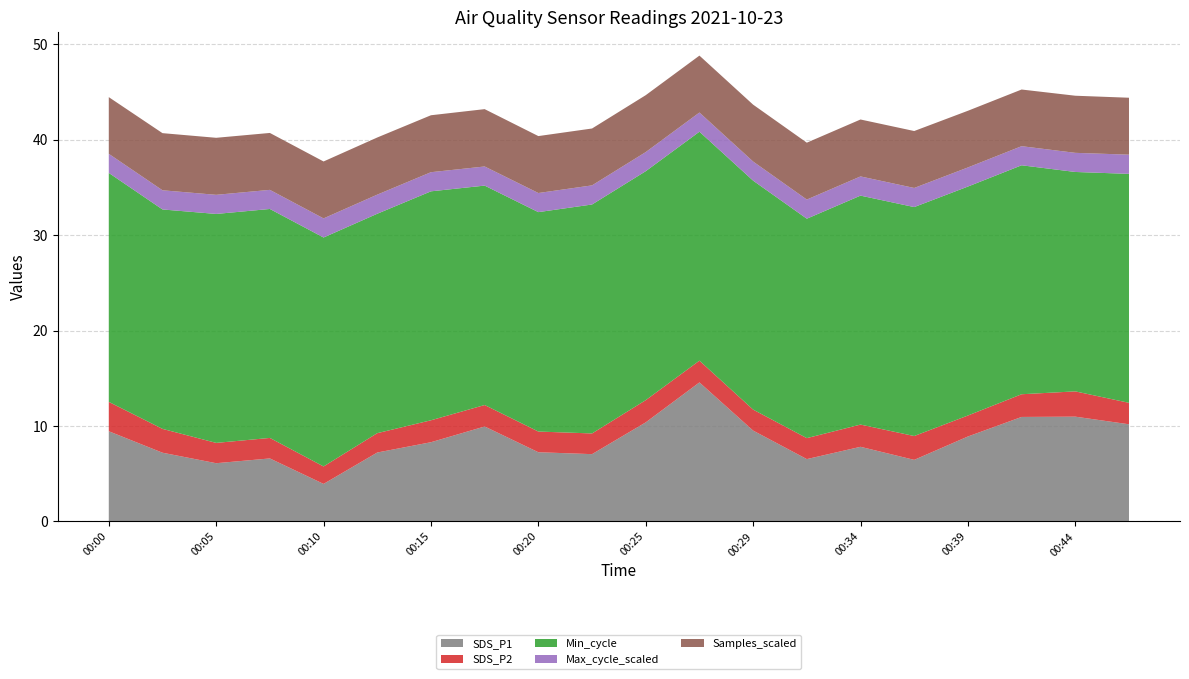

Reading left to right, what are all the values shown in this chart?

SDS_P1: 9.4	7.2	6.1	6.6	3.9	7.2	8.3	9.9	7.2	7.0	10.4	14.6	9.5	6.5	7.8	6.5	8.9	10.9	11.0	10.2
SDS_P2: 3.1	2.5	2.1	2.1	1.8	2.0	2.3	2.2	2.2	2.2	2.3	2.3	2.2	2.2	2.3	2.5	2.2	2.4	2.6	2.2
Min_cycle: 24.0	23.0	24.0	24.0	24.0	23.0	24.0	23.0	23.0	24.0	24.0	24.0	24.0	23.0	24.0	24.0	24.0	24.0	23.0	24.0
Max_cycle_scaled: 2.0	2.0	2.0	2.0	2.0	2.0	2.0	2.0	2.0	2.0	2.0	2.0	2.0	2.0	2.0	2.0	2.0	2.0	2.0	2.0
Samples_scaled: 5.9	6.0	6.0	6.0	6.0	6.0	6.0	6.0	6.0	6.0	6.0	6.0	6.0	6.0	6.0	6.0	5.9	5.9	6.0	6.0